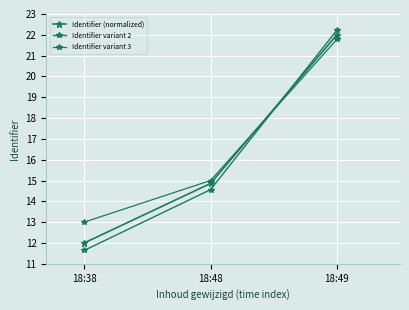

At how many categories does at least one series exceed 16?

1